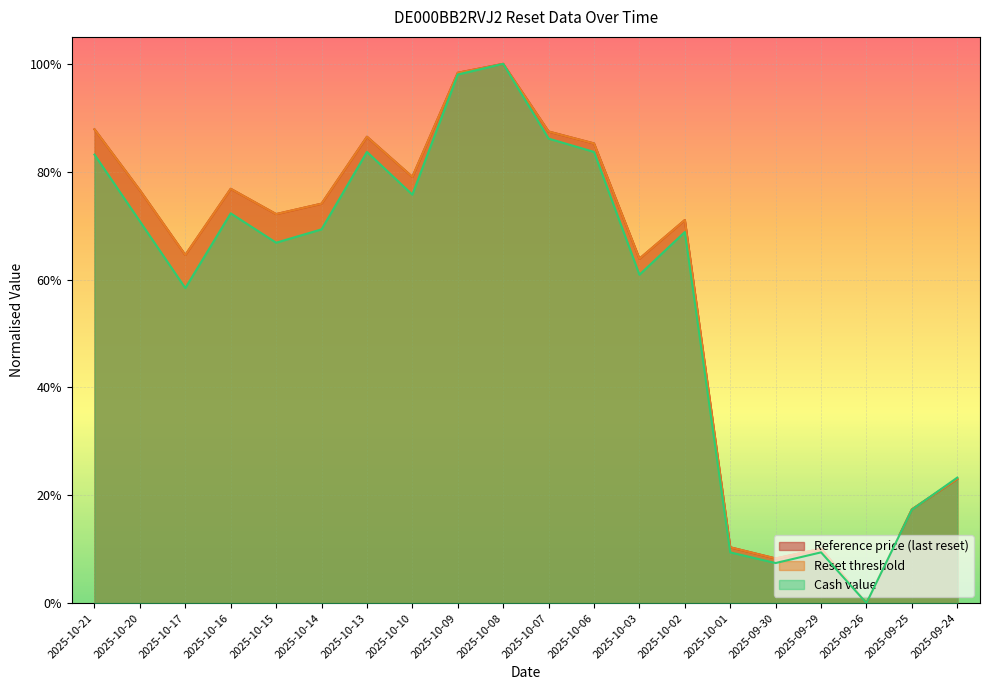

Reading left to right, what are all the values shown in this chart?

Reference price (last reset): 2025-10-21=0.9	2025-10-20=0.8	2025-10-17=0.6	2025-10-16=0.8	2025-10-15=0.7	2025-10-14=0.7	2025-10-13=0.9	2025-10-10=0.8	2025-10-09=1.0	2025-10-08=1.0	2025-10-07=0.9	2025-10-06=0.9	2025-10-03=0.6	2025-10-02=0.7	2025-10-01=0.1	2025-09-30=0.1	2025-09-29=0.1	2025-09-26=0.0	2025-09-25=0.2	2025-09-24=0.2
Reset threshold: 2025-10-21=0.9	2025-10-20=0.8	2025-10-17=0.6	2025-10-16=0.8	2025-10-15=0.7	2025-10-14=0.7	2025-10-13=0.9	2025-10-10=0.8	2025-10-09=1.0	2025-10-08=1.0	2025-10-07=0.9	2025-10-06=0.9	2025-10-03=0.6	2025-10-02=0.7	2025-10-01=0.1	2025-09-30=0.1	2025-09-29=0.1	2025-09-26=0.0	2025-09-25=0.2	2025-09-24=0.2
Cash value: 2025-10-21=0.8	2025-10-20=0.7	2025-10-17=0.6	2025-10-16=0.7	2025-10-15=0.7	2025-10-14=0.7	2025-10-13=0.8	2025-10-10=0.8	2025-10-09=1.0	2025-10-08=1.0	2025-10-07=0.9	2025-10-06=0.8	2025-10-03=0.6	2025-10-02=0.7	2025-10-01=0.1	2025-09-30=0.1	2025-09-29=0.1	2025-09-26=0.0	2025-09-25=0.2	2025-09-24=0.2